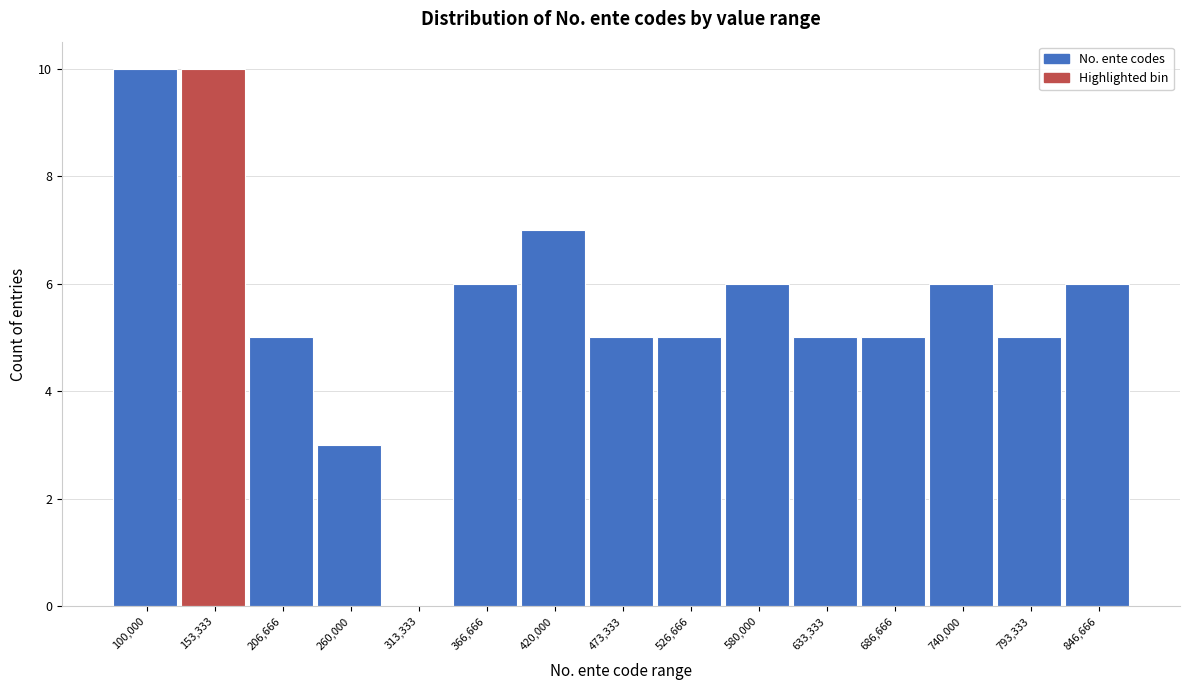

Reading left to right, what are all the values shown in this chart?

100,000=10	153,333=10	206,666=5	260,000=3	313,333=0	366,666=6	420,000=7	473,333=5	526,666=5	580,000=6	633,333=5	686,666=5	740,000=6	793,333=5	846,666=6